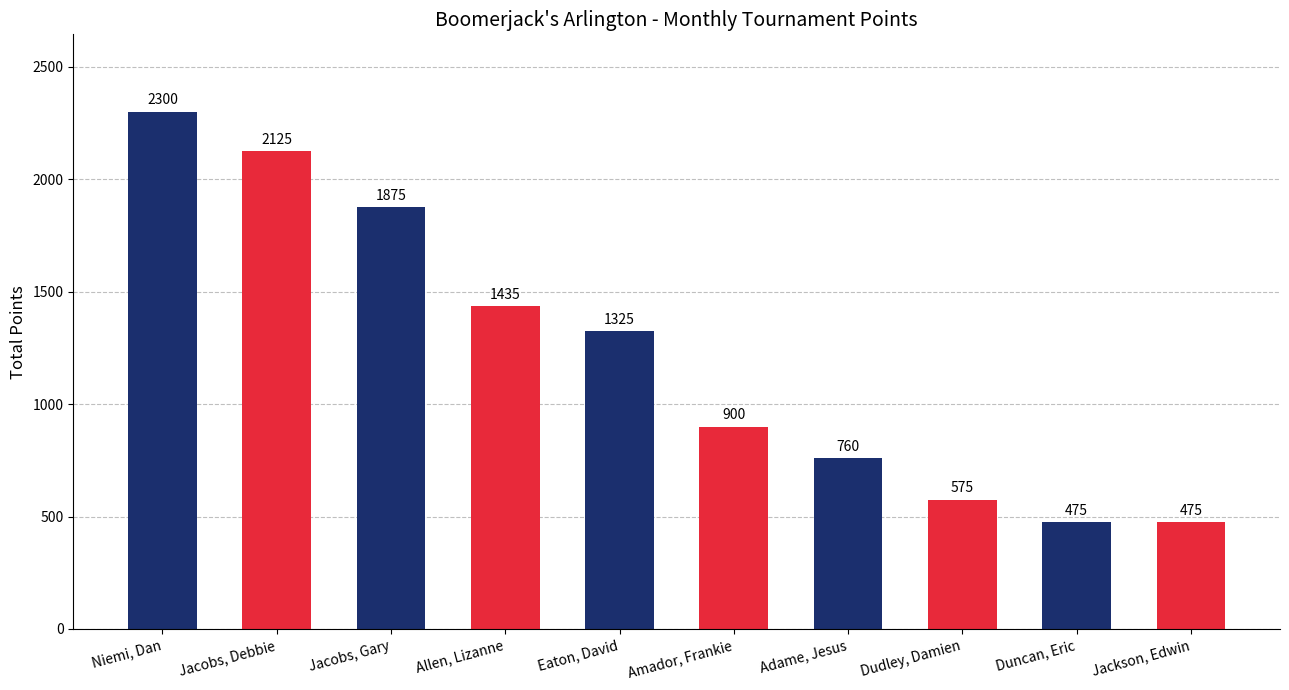

At which label does the data first exceed 1325?

Niemi, Dan